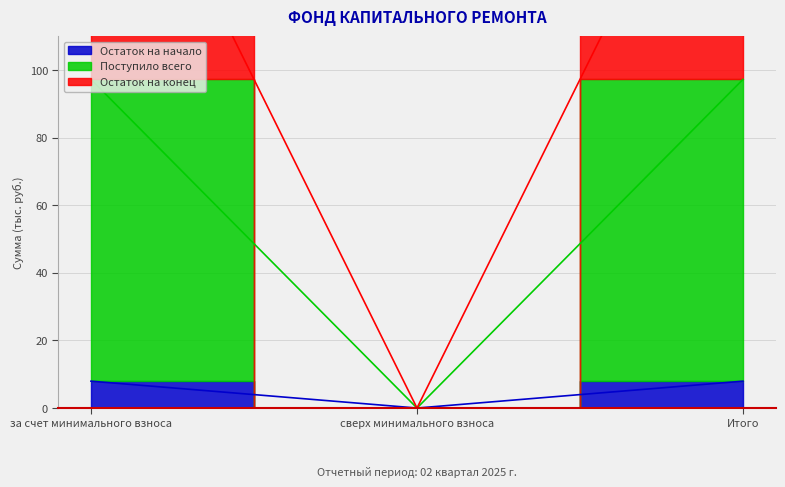

Is the value of Остаток на конец at Итого greater than the value of Поступило всего at Итого?

Yes